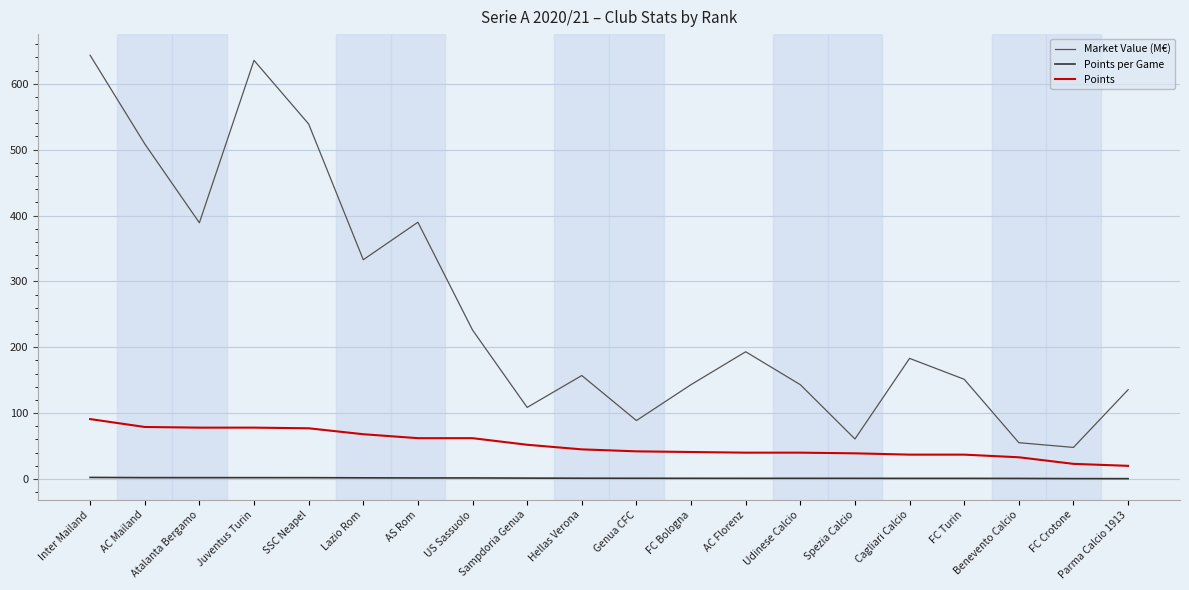

Which series has the widest spread of values?

Market Value (M€)